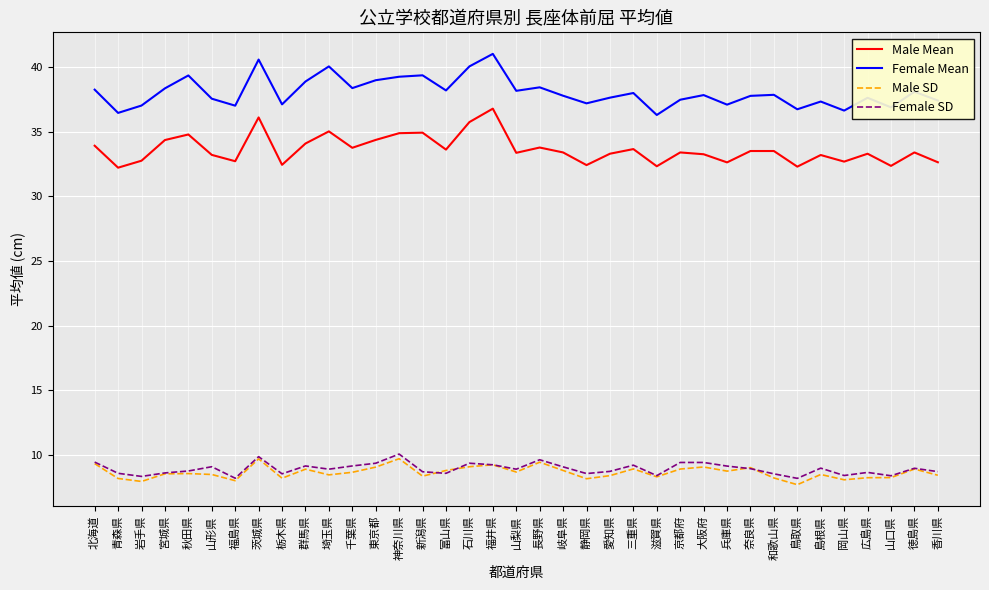

Is it true that Male SD equals 7.9 at 岩手県?

True